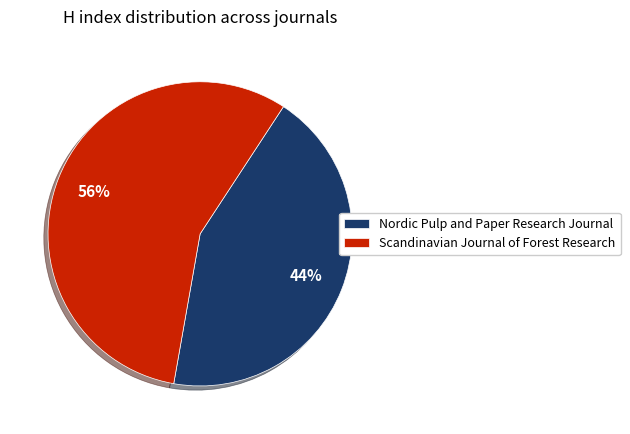

What is the largest slice in the pie chart?

Scandinavian Journal of Forest Research